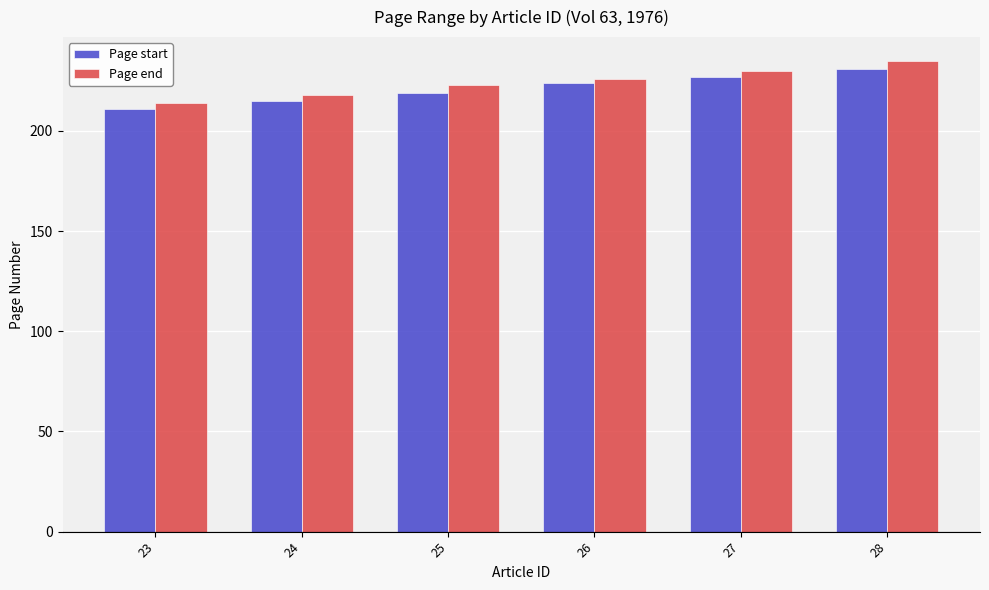

The Page end series shows 158 at 26. True or false?

False